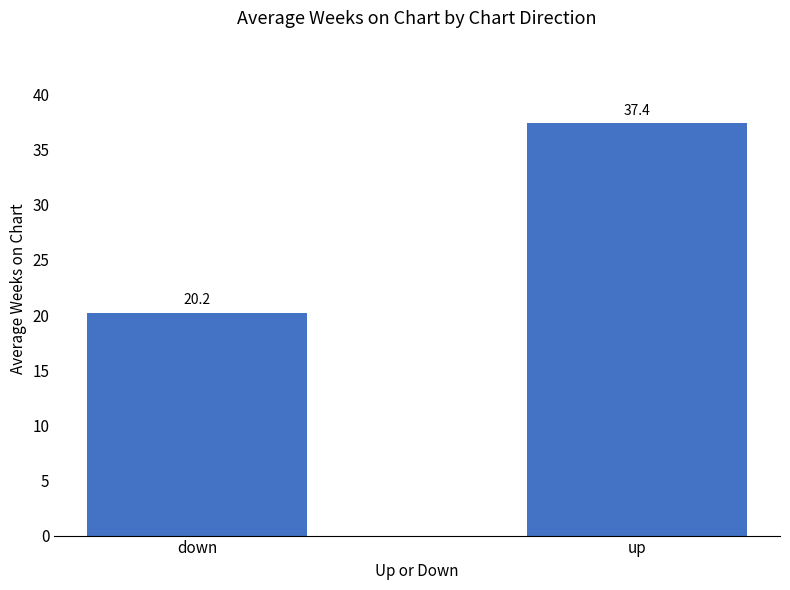

Rank the categories by value from lowest to highest.

down, up